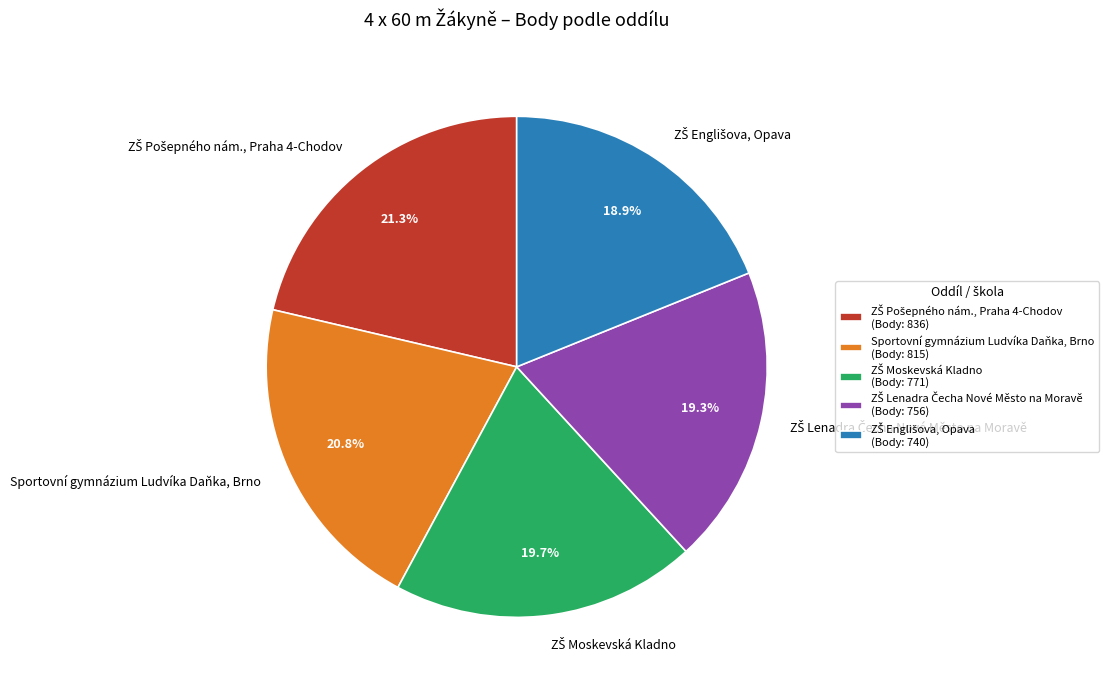

Does any single category account for the majority?

No